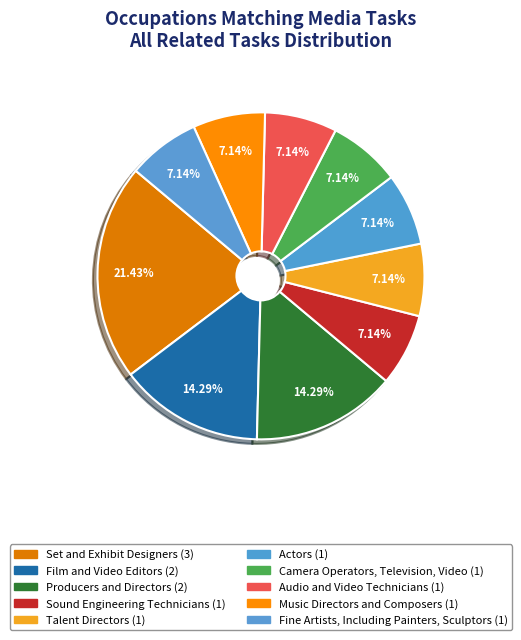

To the nearest percent, what is the average slice percentage?

10%